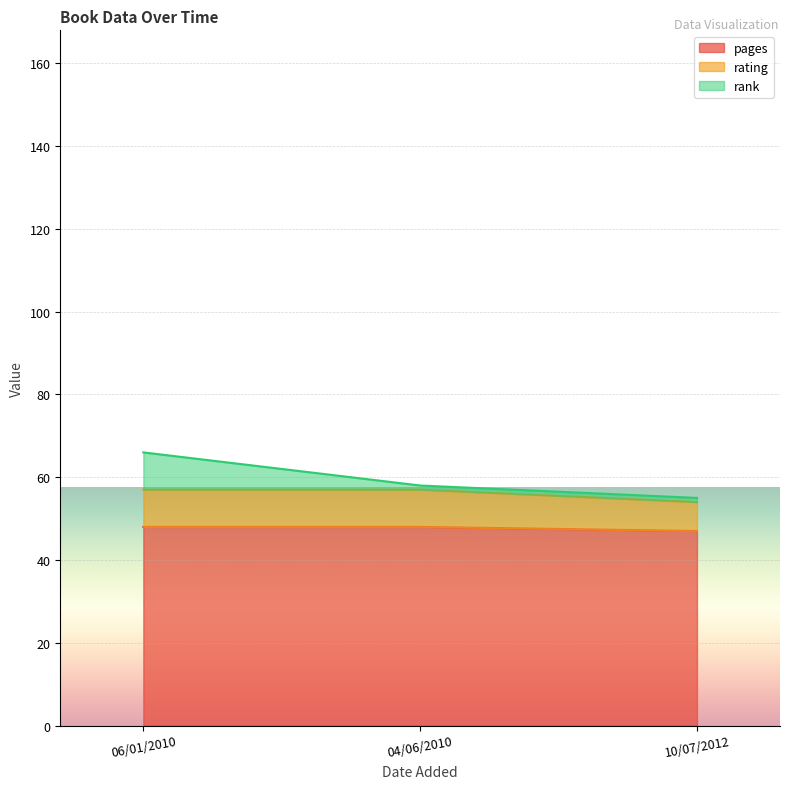

Rank the series by their maximum value, from highest to lowest.

pages, rating, rank